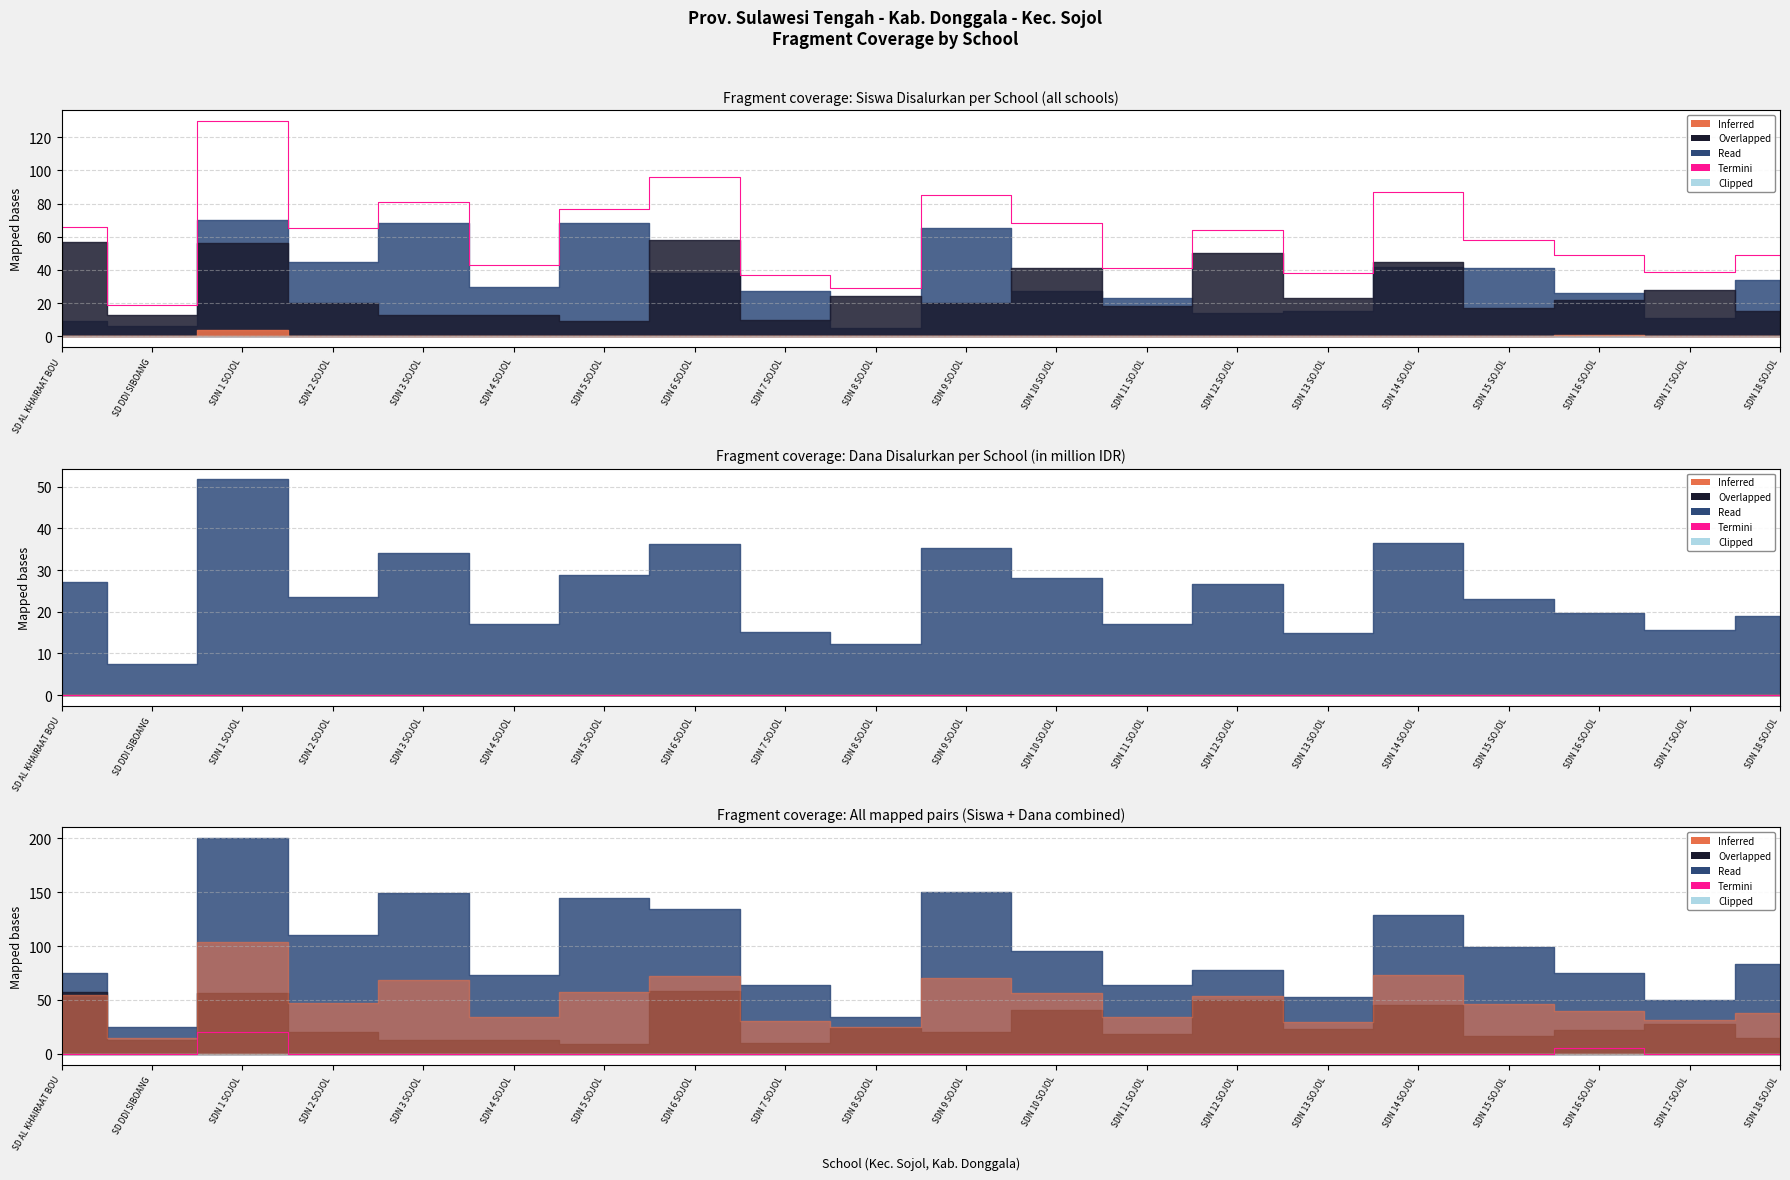

True or false: there are more than 0 points higher than both neighbors.

True